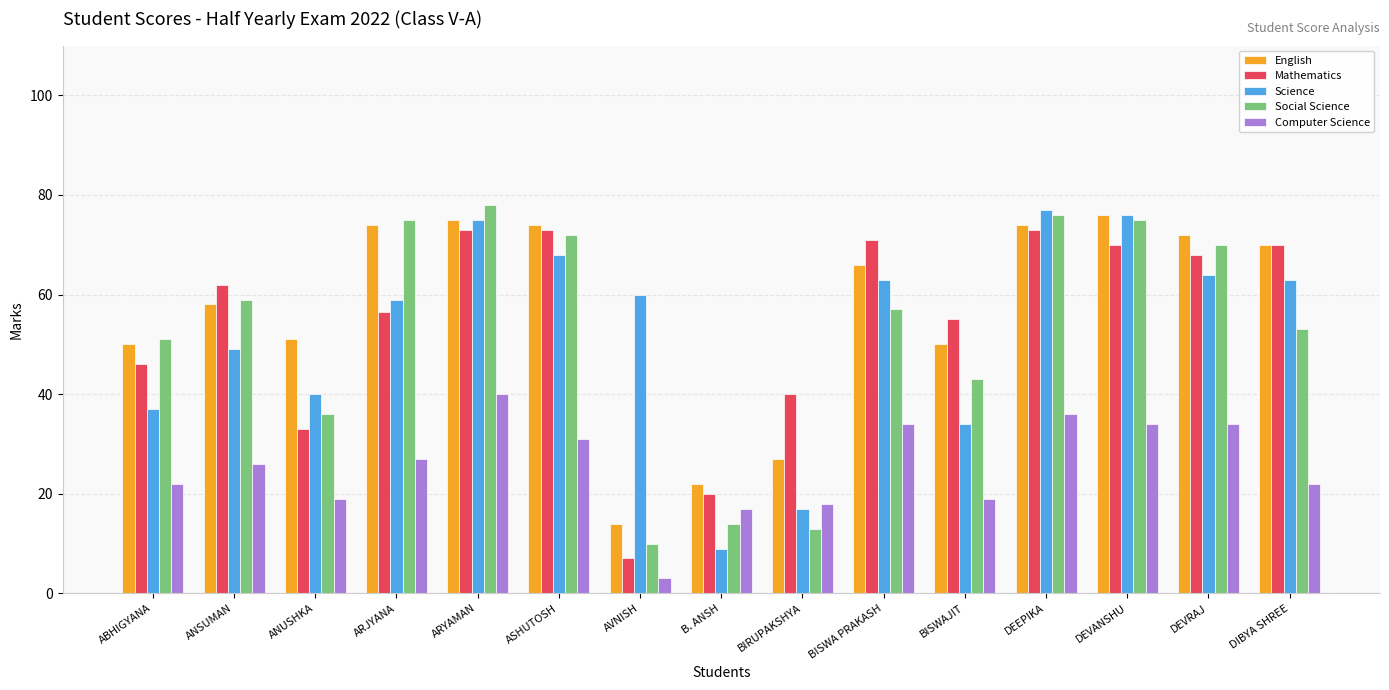

What is the minimum value for English?

14.0